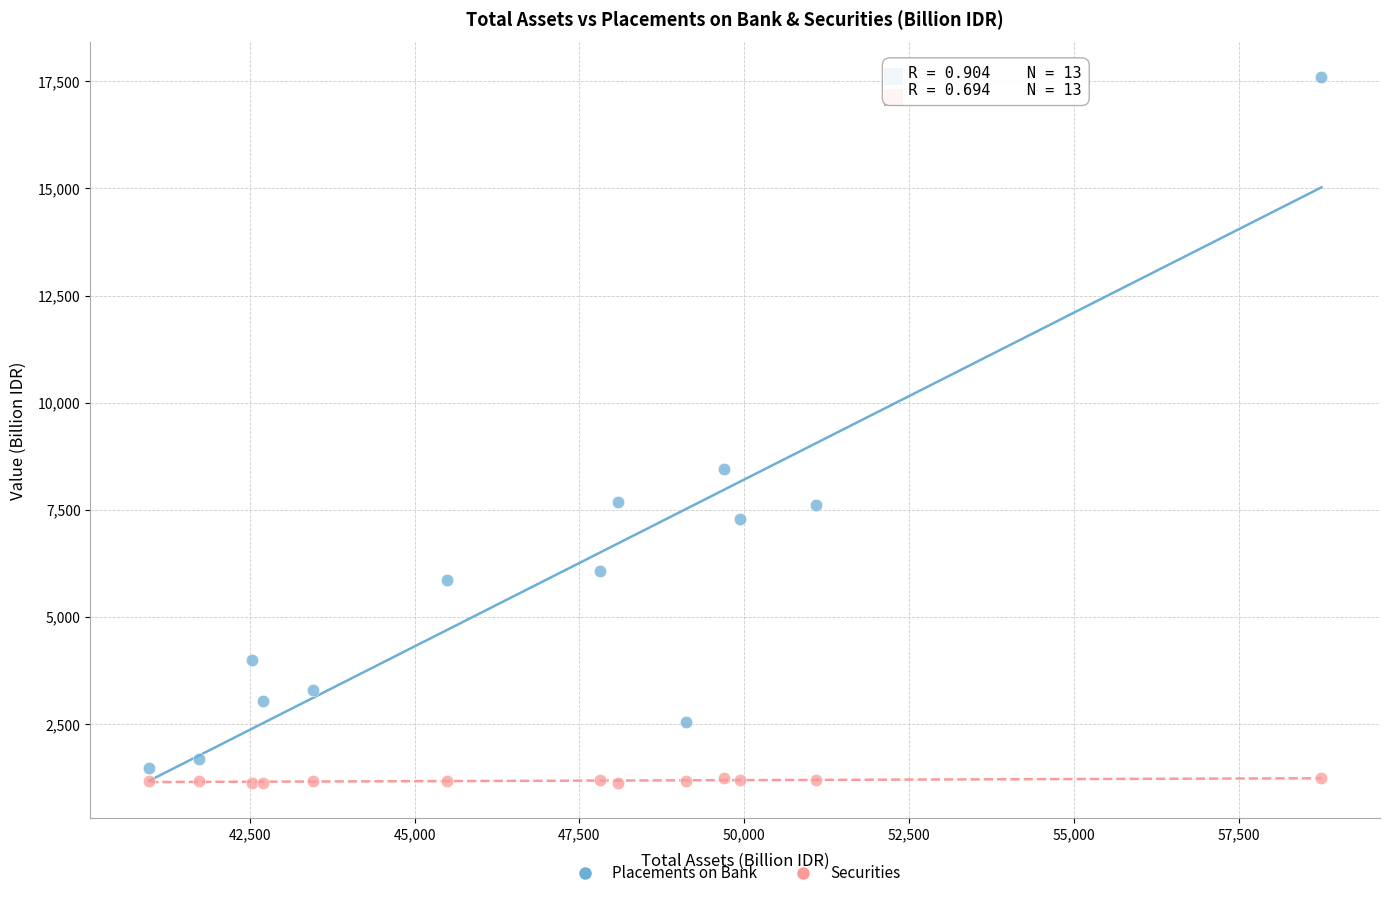

In the Placements on Bank series, what Y value is closest to 9530?

8448.2